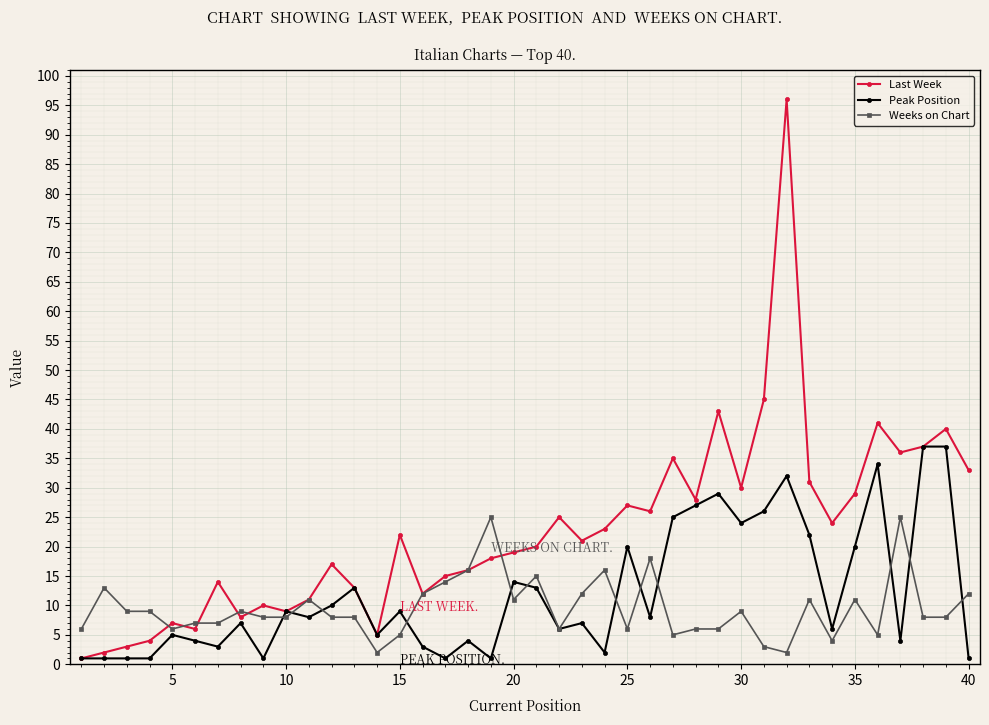

Which series has the largest total across all categories?

Last Week